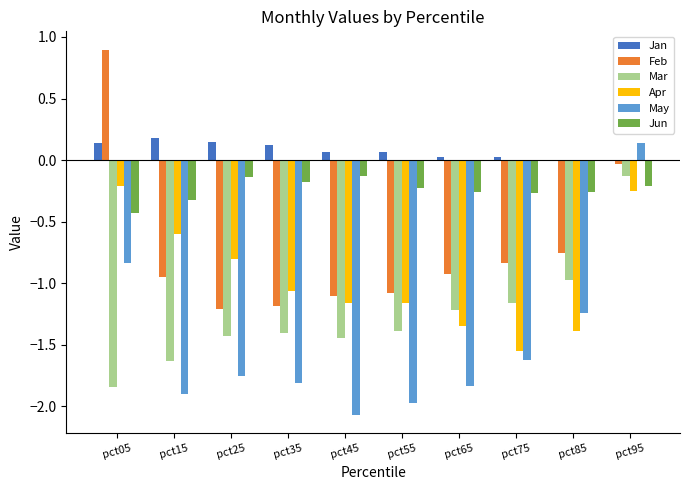

Is the value of Jan at pct65 greater than the value of Mar at pct35?

Yes